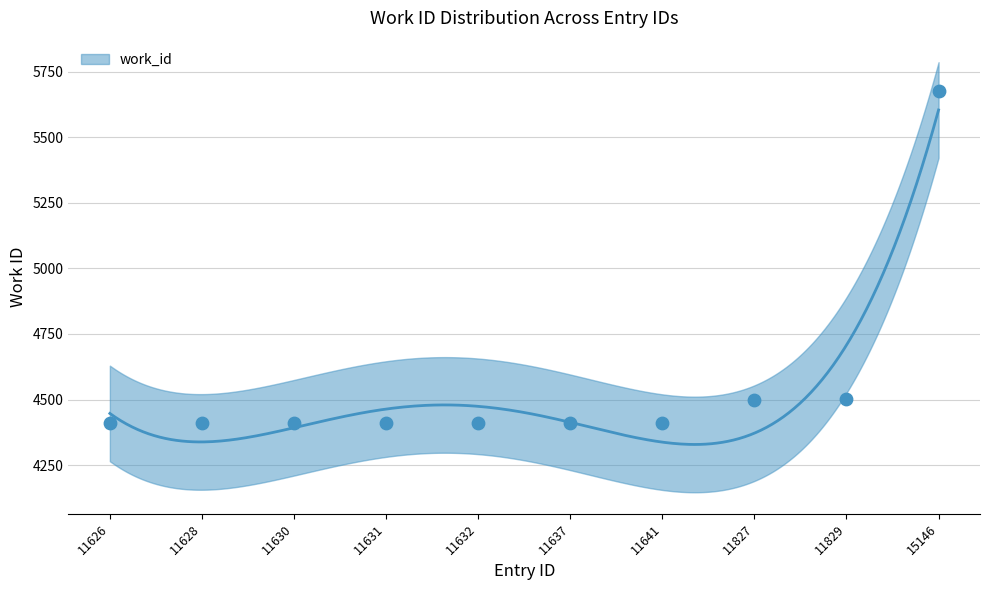

What is the ratio of the value at 11628 to the value at 11632?

1.0